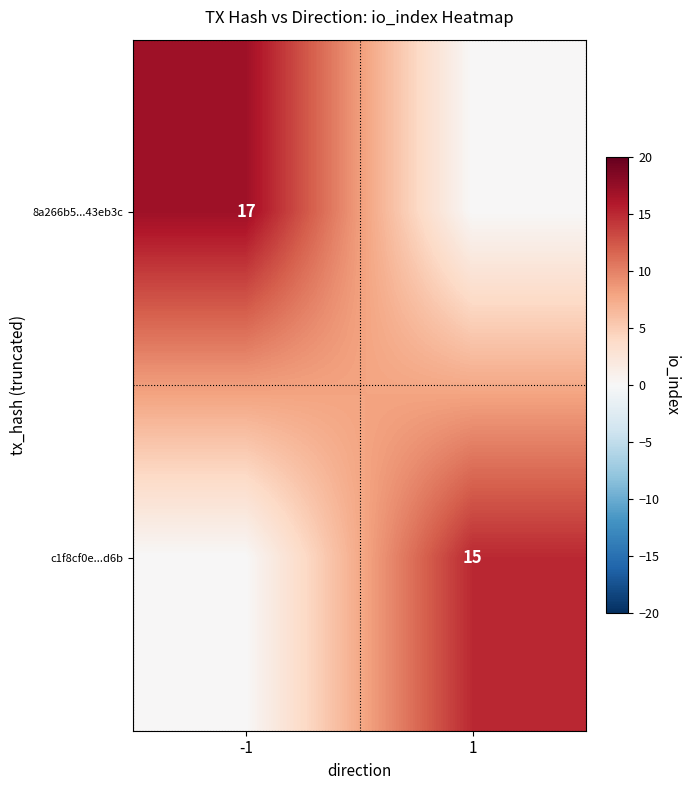

The 8a266b5...43eb3c series shows 17 at -1. True or false?

True